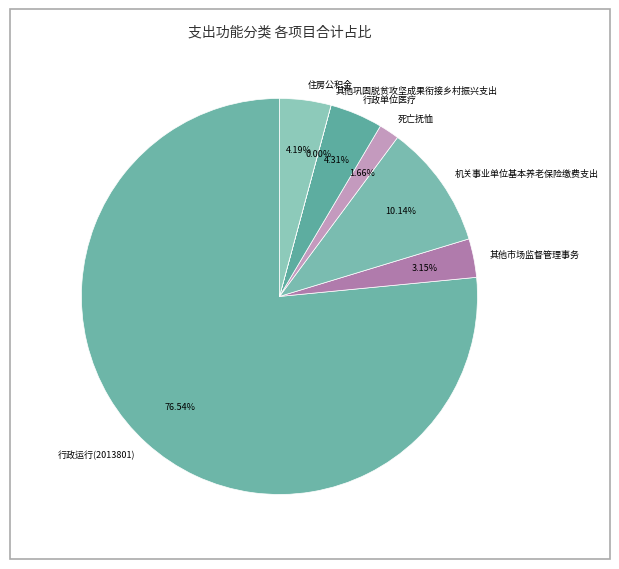

Does 住房公积金 account for over 50% of the chart?

No